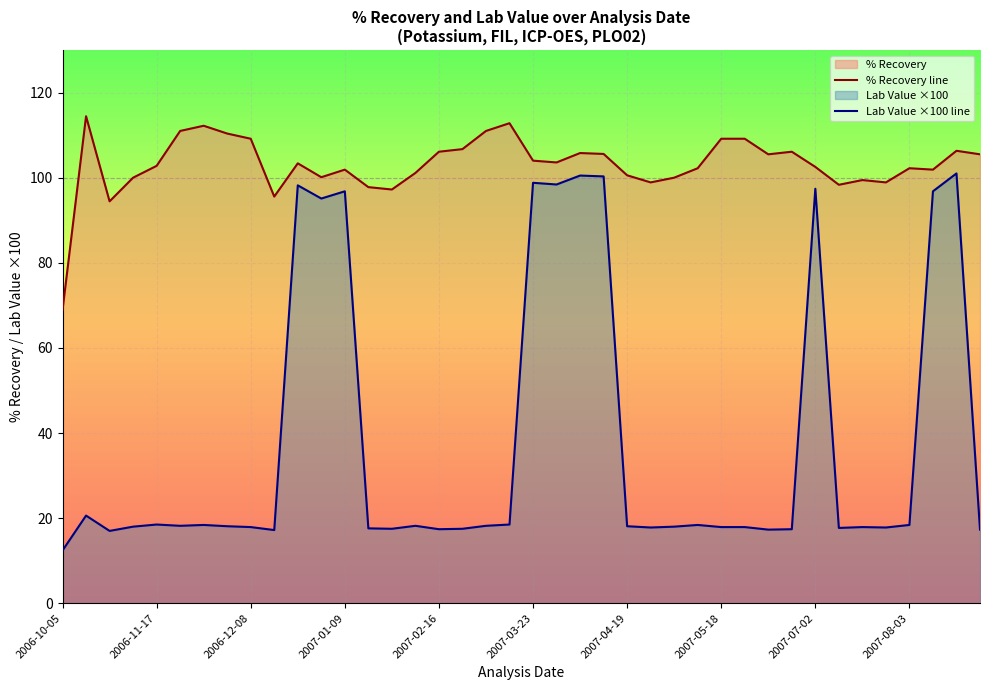

What is the sum of all Lab Value ×100 line values?

1516.4